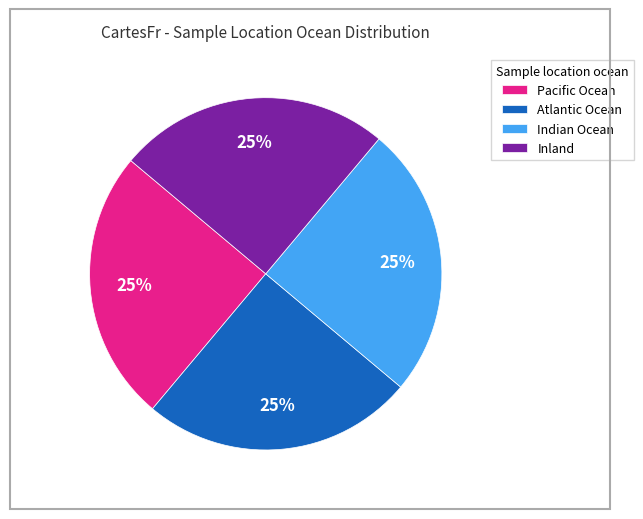

To the nearest percent, what is the difference between the largest and smallest slice percentages?

0%